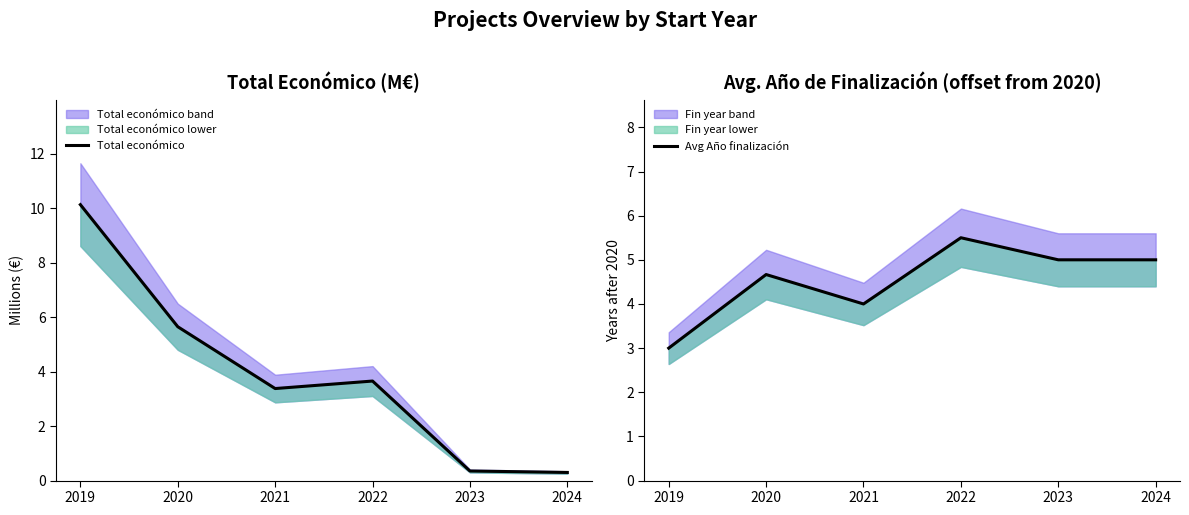

Which series changed the most between 2021 and 2022?

Avg Año finalización